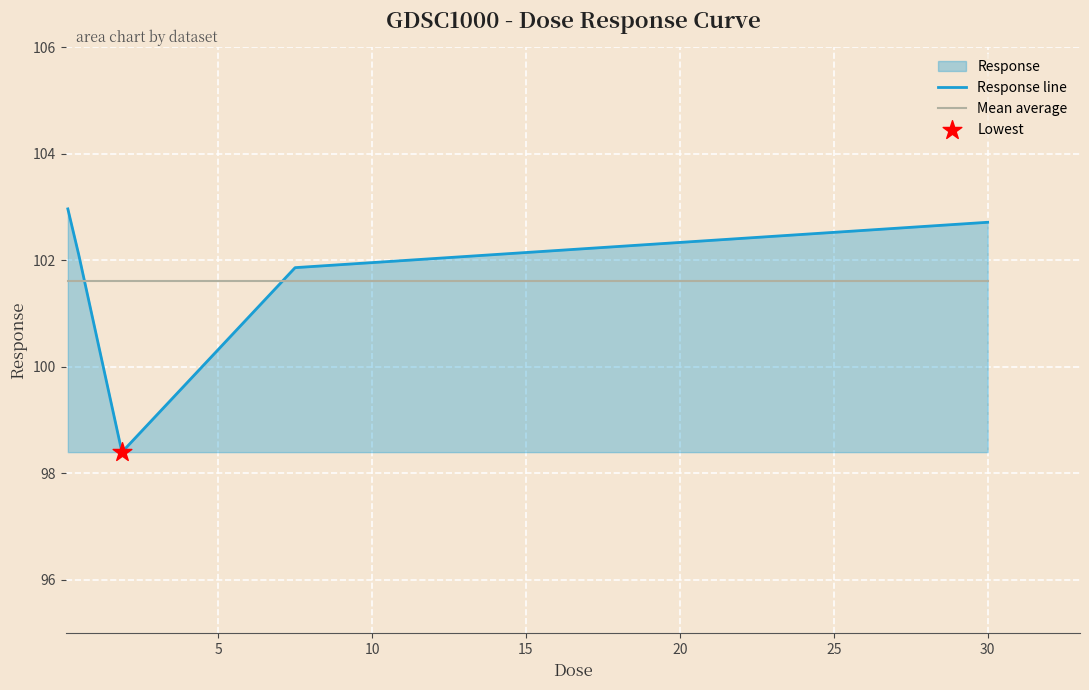

What is the minimum value for Response line?

98.4